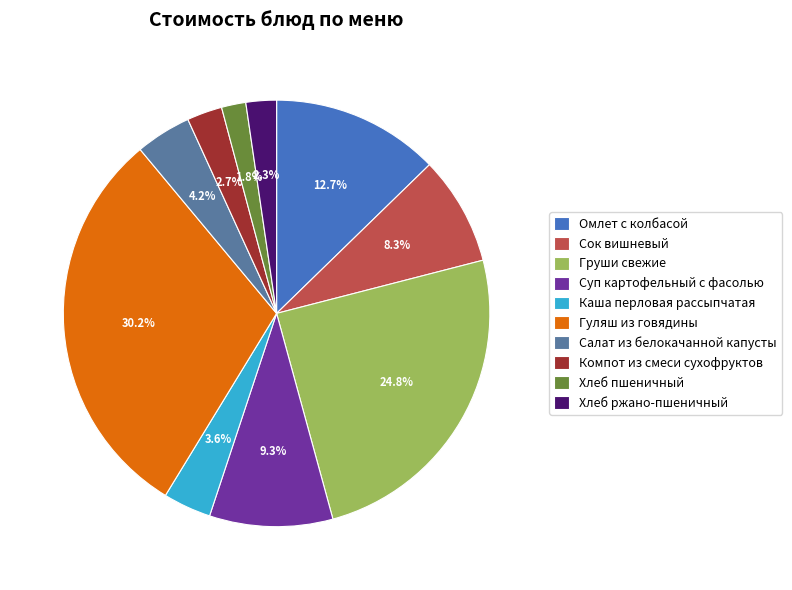

Count the number of slices in the pie.

10